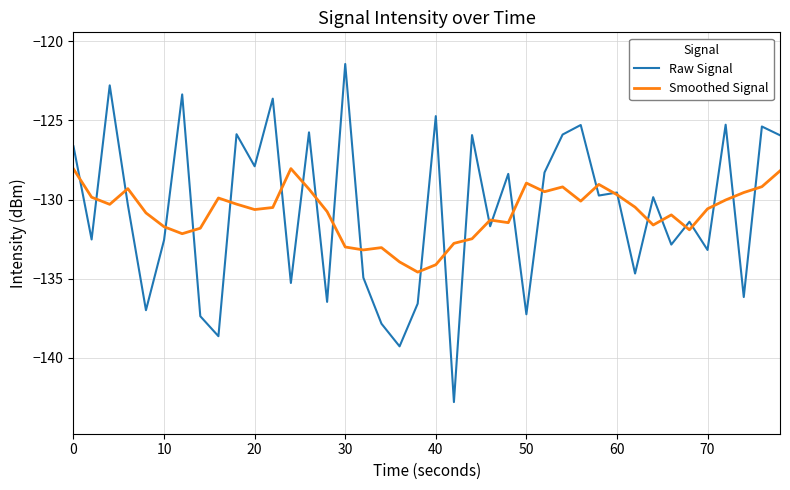

What is the lowest value of the Raw Signal series?

-142.8